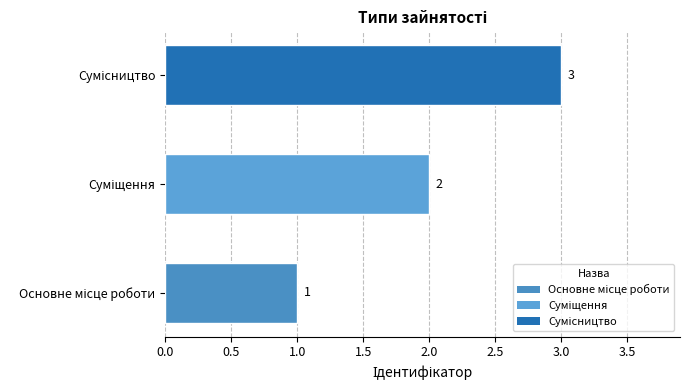

What is the maximum value shown in the chart?

3